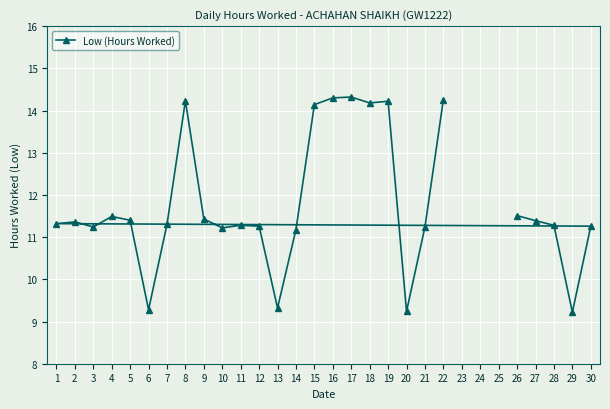

Between 21 and 29, which is larger?

21